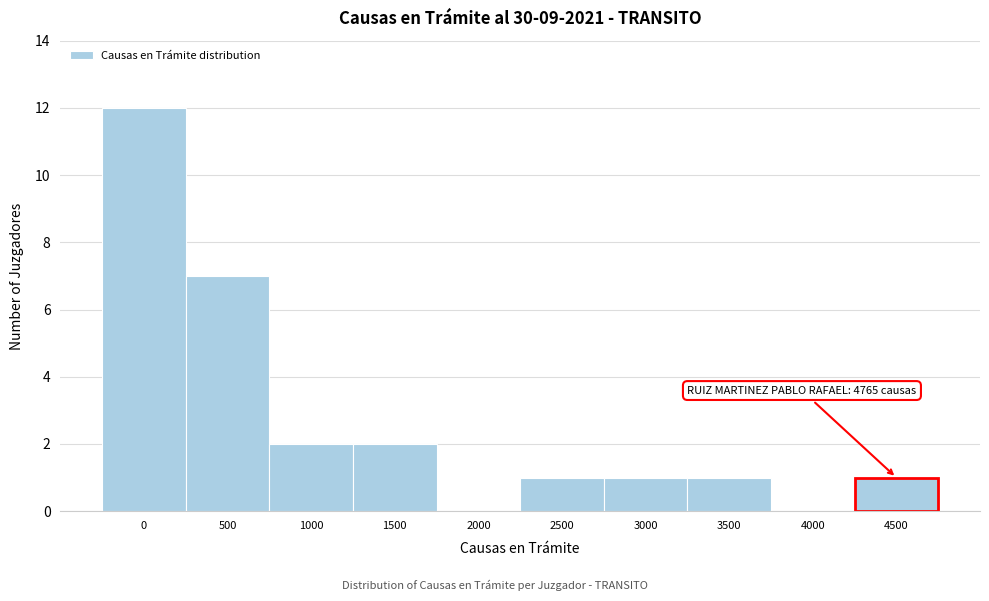

Reading left to right, list all the values displayed in this chart.

0=12	500=7	1000=2	1500=2	2000=0	2500=1	3000=1	3500=1	4000=0	4500=1